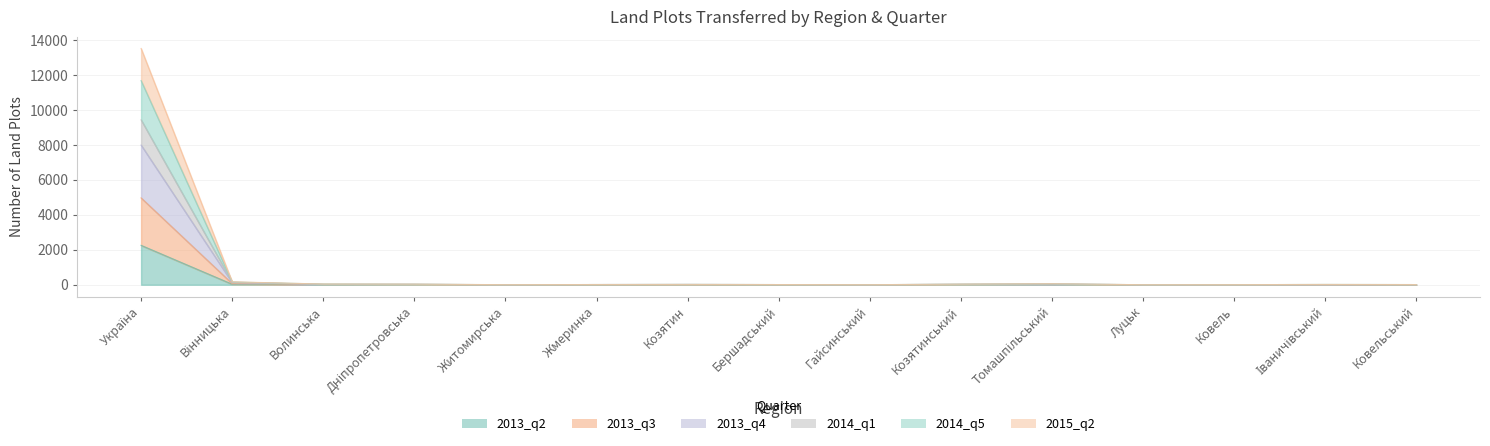

Which label corresponds to the smallest value in the chart?

Бершадський